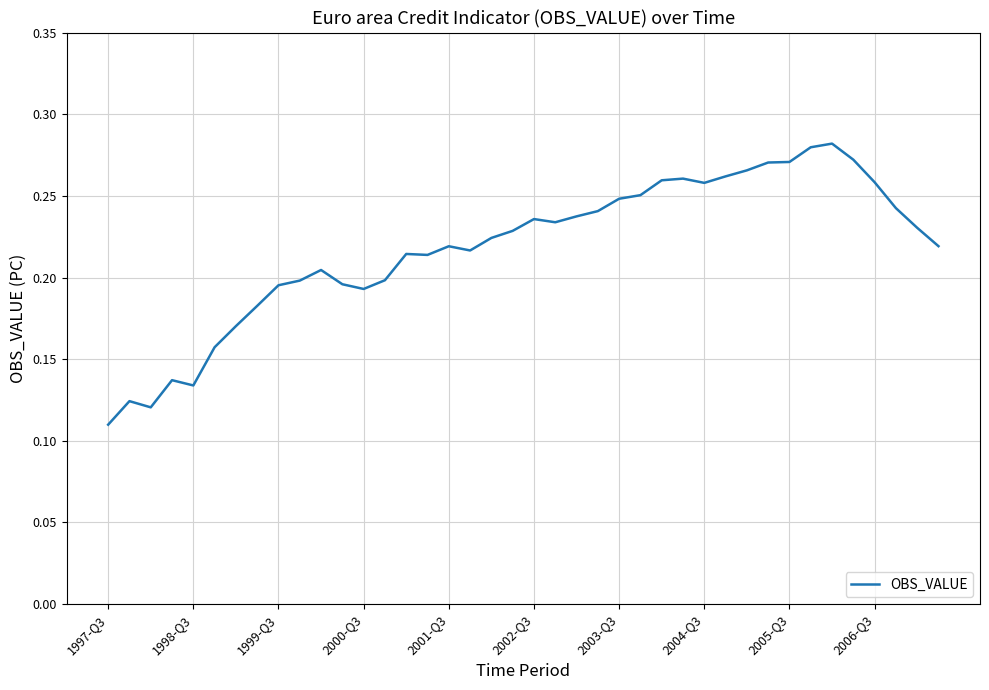

How many categories are shown in the chart?

40